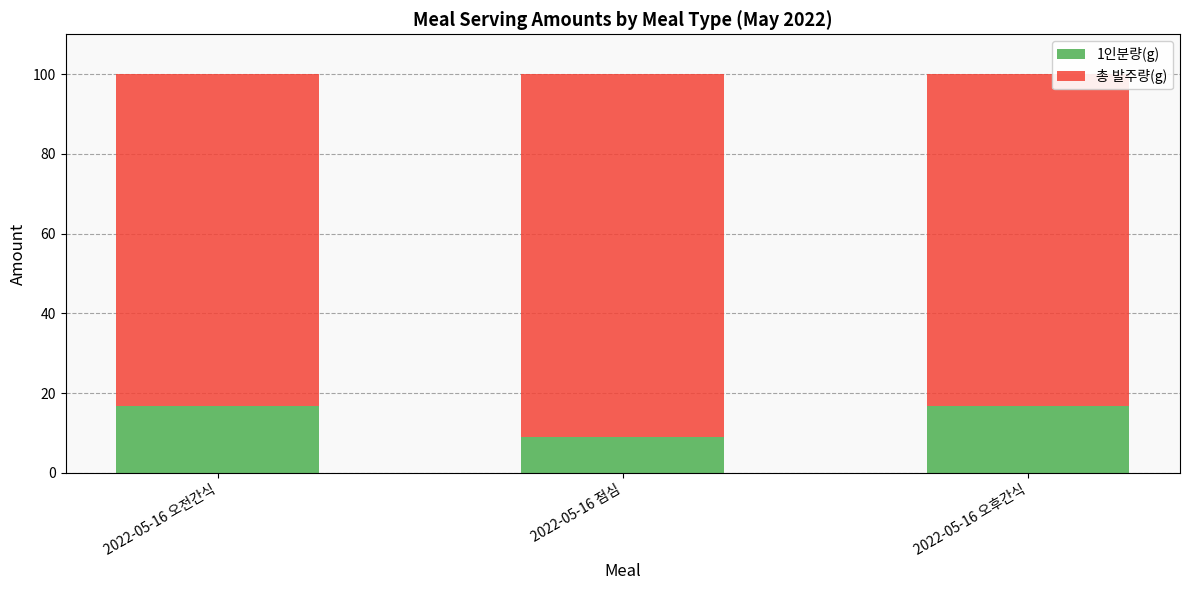

Reading right to left, list the values for the 1인분량(g) series.

16.7	9.1	16.7